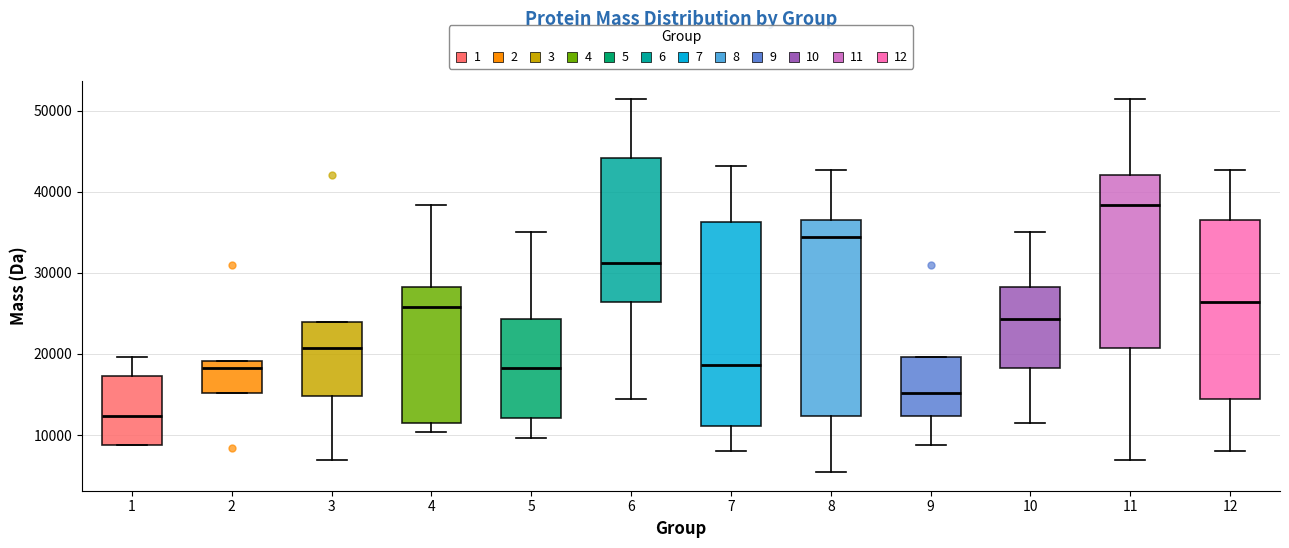

Where is the lower edge of the box at x = 6 on the y-axis? The values are not printed on the chart, so give them approximately, as read against the axis.

26000